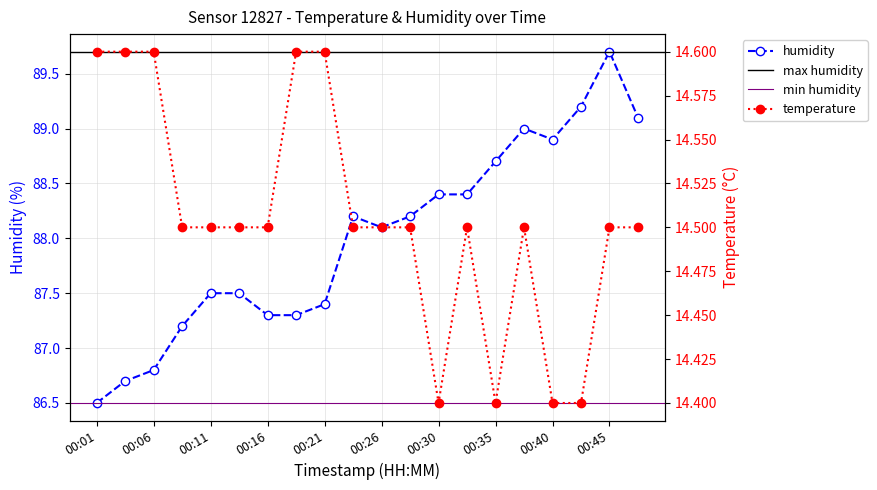

What is the difference between the second highest and minimum values in the temperature series?

0.2